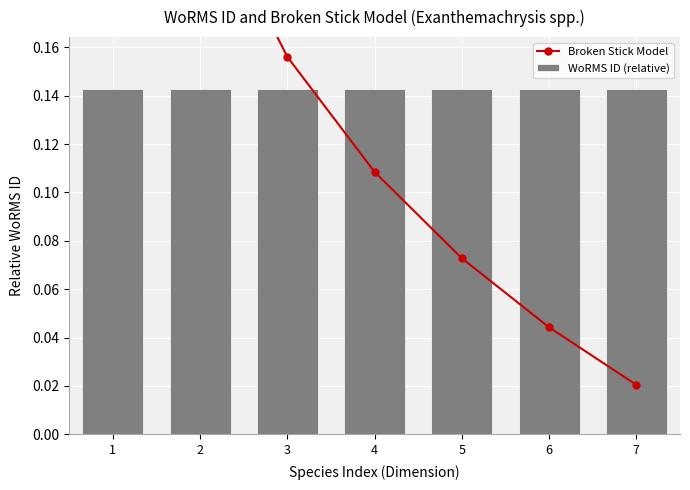

Does the chart contain any negative values?

No